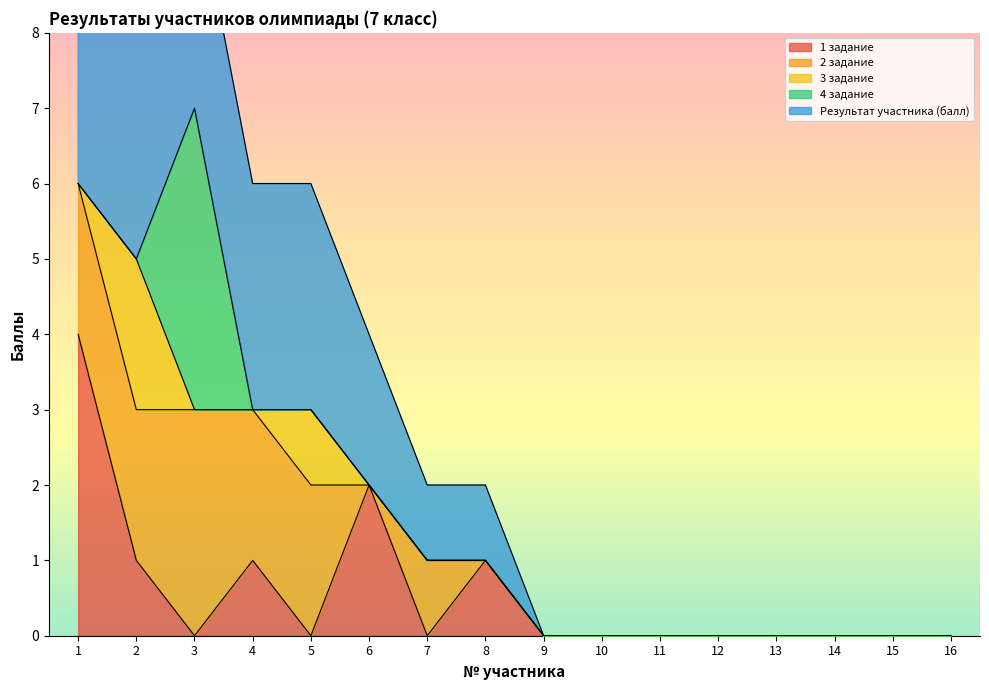

Reading left to right, extract all data points from this chart.

1 задание: 1=4	2=1	3=0	4=1	5=0	6=2	7=0	8=1	9=0	10=0	11=0	12=0	13=0	14=0	15=0	16=0
2 задание: 1=2	2=2	3=3	4=2	5=2	6=0	7=1	8=0	9=0	10=0	11=0	12=0	13=0	14=0	15=0	16=0
3 задание: 1=0	2=2	3=0	4=0	5=1	6=0	7=0	8=0	9=0	10=0	11=0	12=0	13=0	14=0	15=0	16=0
4 задание: 1=0	2=0	3=4	4=0	5=0	6=0	7=0	8=0	9=0	10=0	11=0	12=0	13=0	14=0	15=0	16=0
Результат участника (балл): 1=6	2=5	3=3	4=3	5=3	6=2	7=1	8=1	9=0	10=0	11=0	12=0	13=0	14=0	15=0	16=0